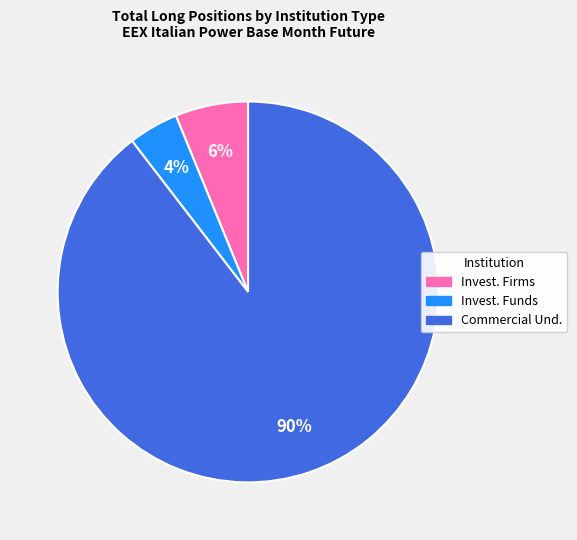

To the nearest percent, what is the average slice percentage?

33%